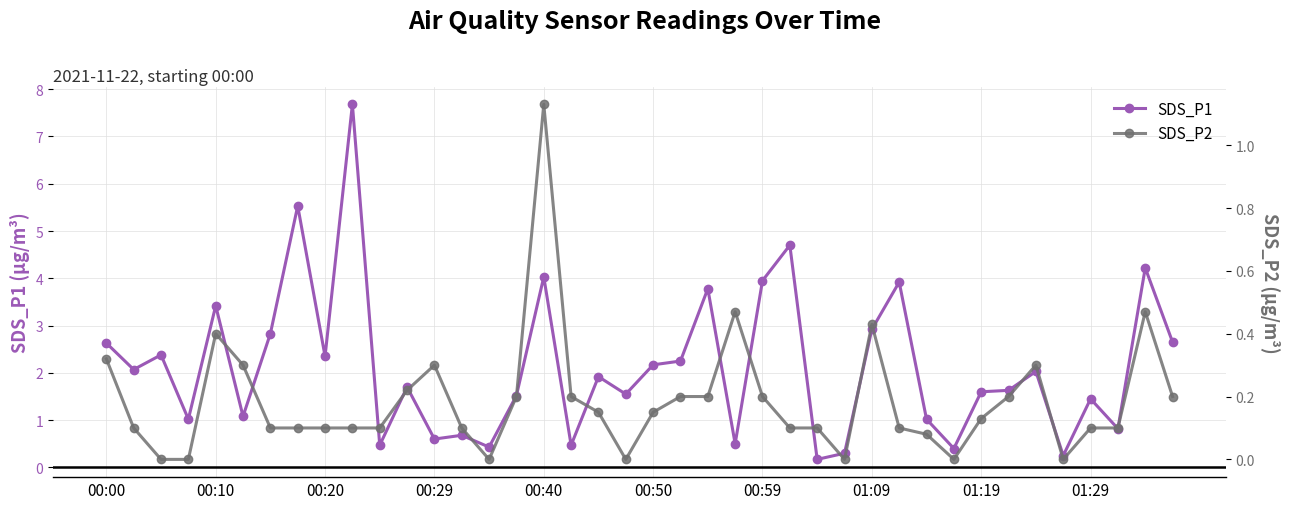

What are all the series names shown in the legend?

SDS_P1, SDS_P2